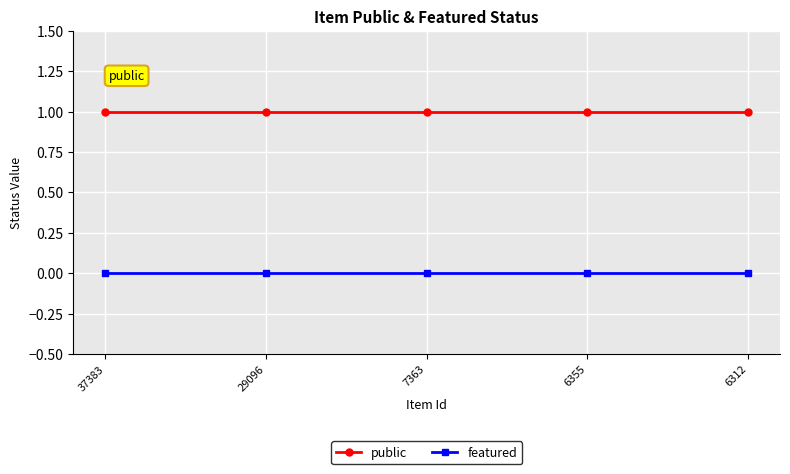

What is the sum of all public values?

5